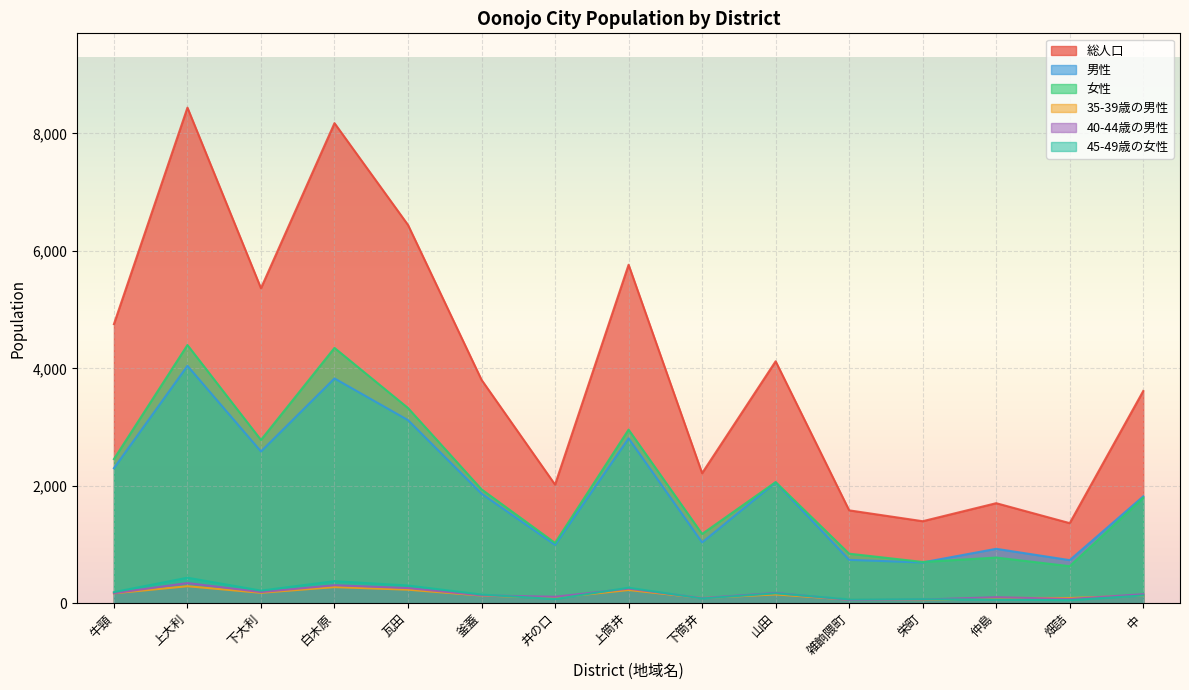

Where do 女性 and 男性 first cross each other?

栄町 and 仲島